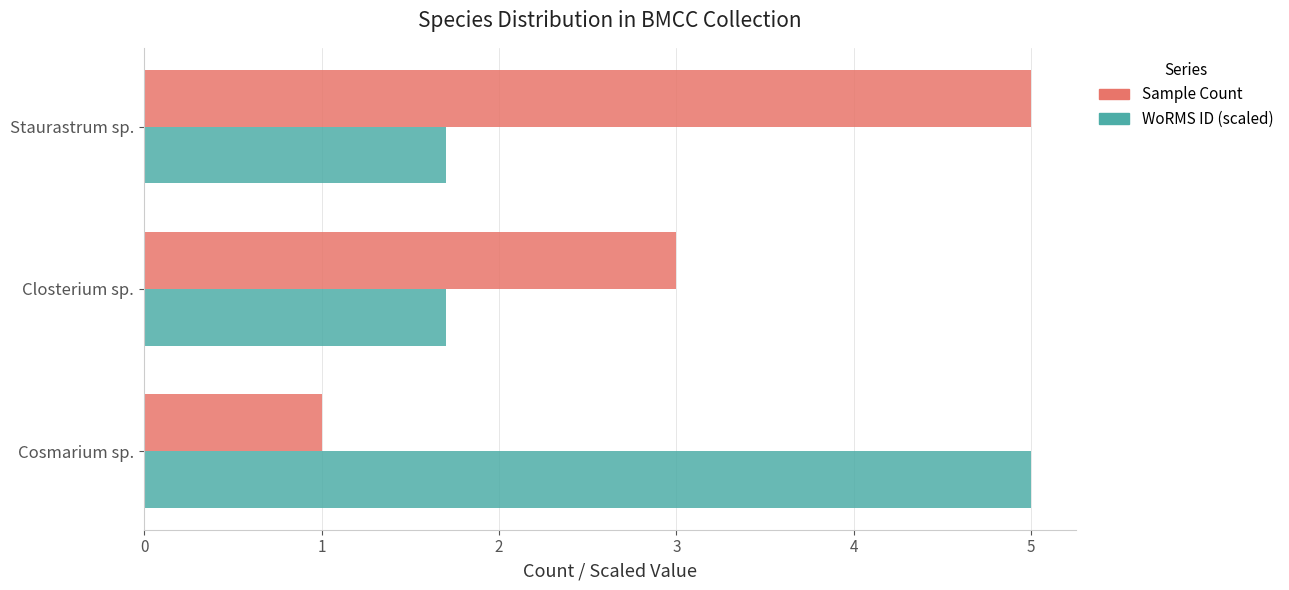

What is the total value across all series at Closterium sp.?

4.7